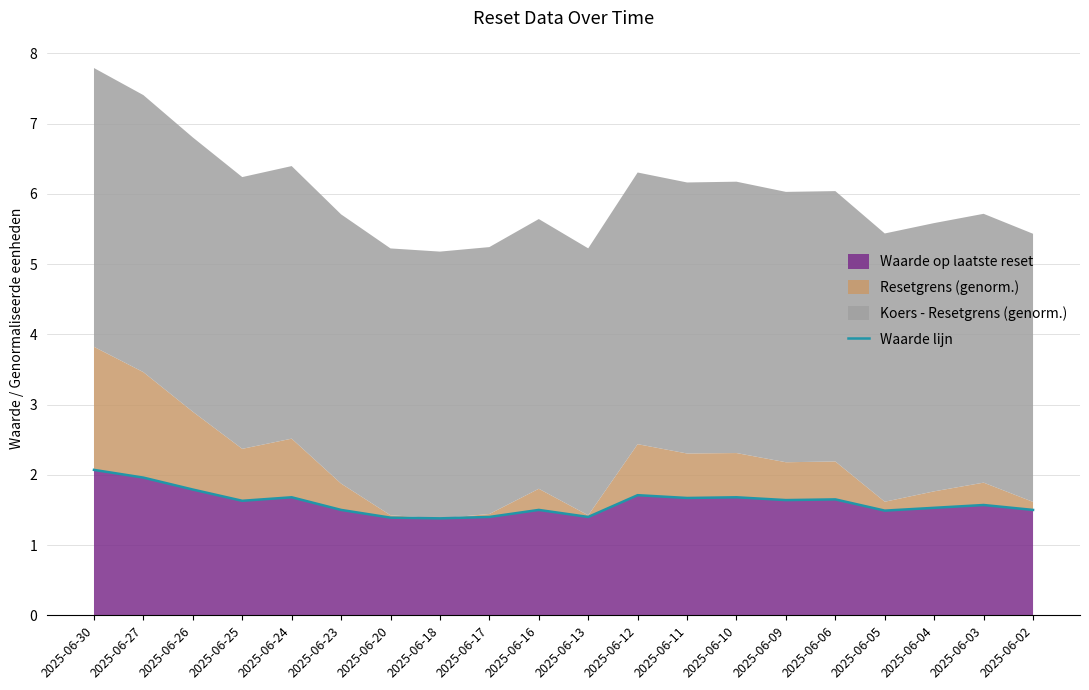

What is the greatest value displayed?

2.1